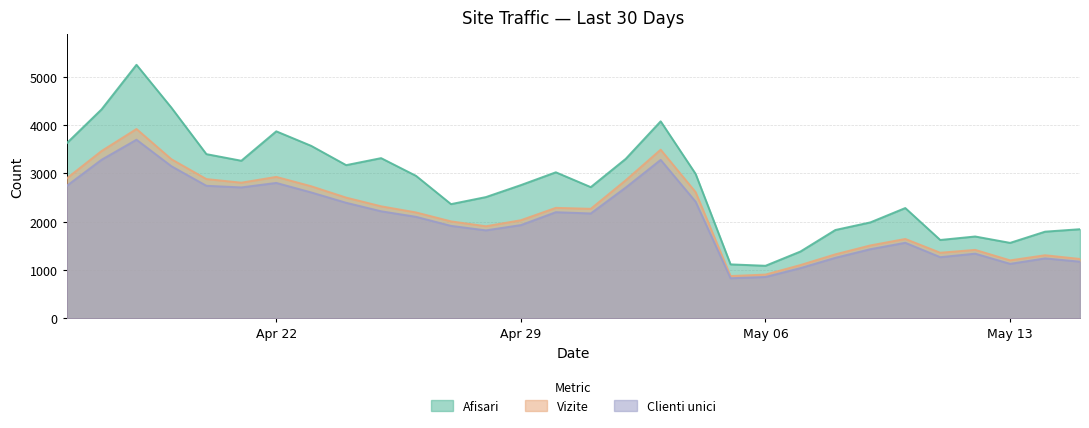

At which category does Clienti unici reach its first local valley?

2024.4.21